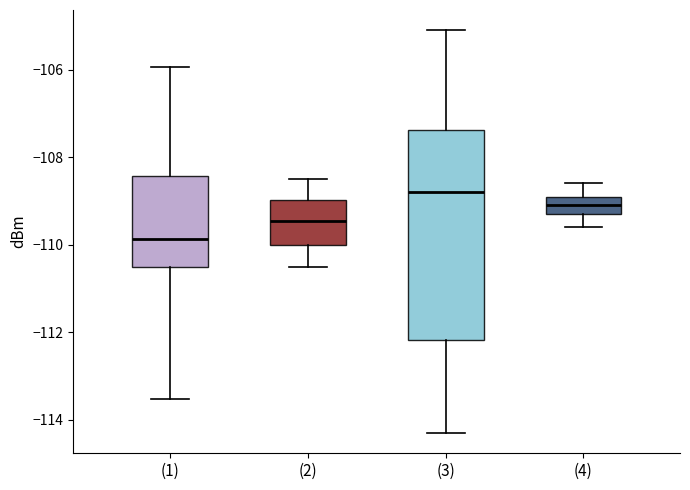

Comparing the boxes themselves (not the whiskers), which one is the tallest?

(3)